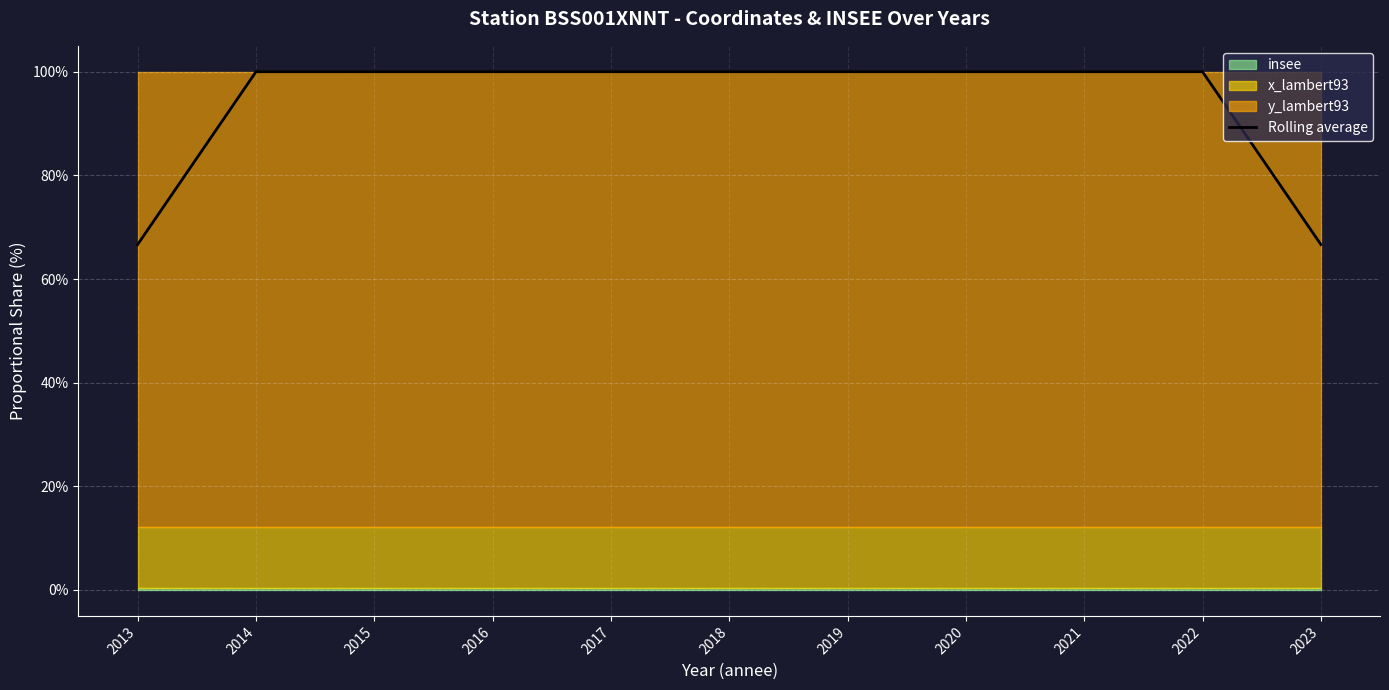

Between 2022 and 2017, which is larger?

2022